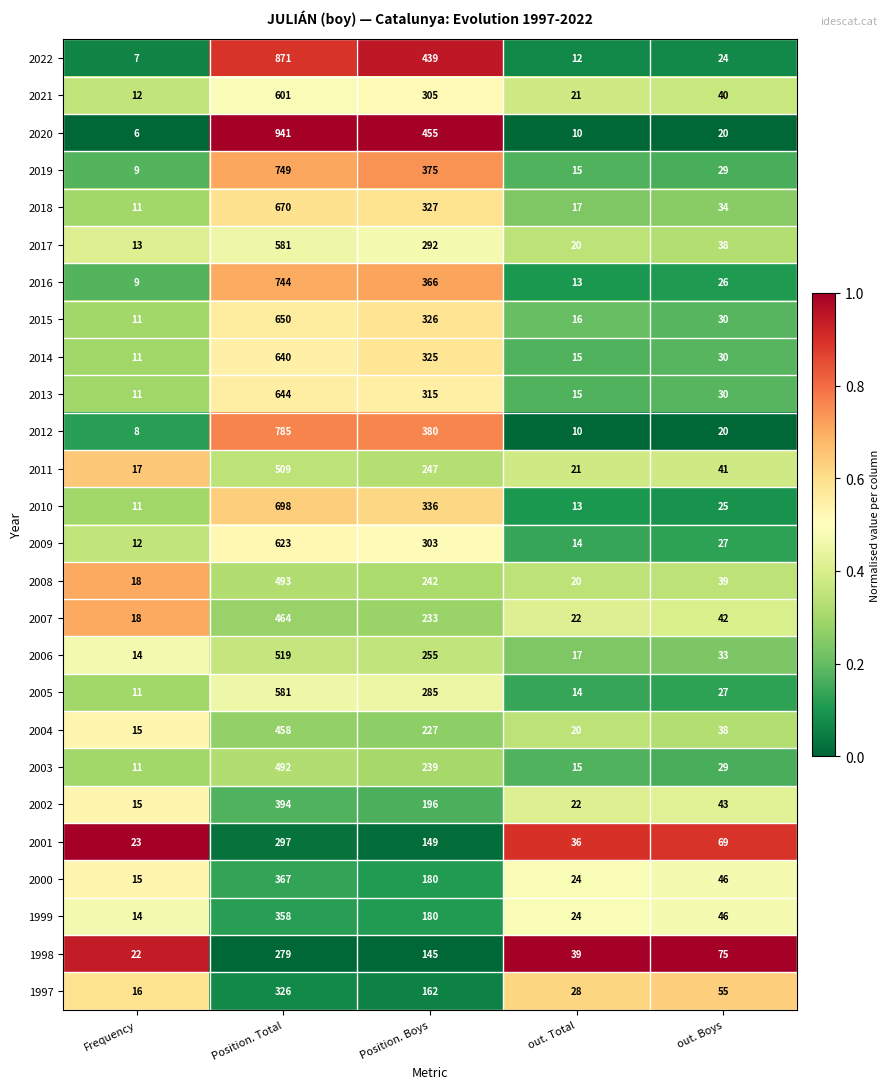

At which label does 2003 reach its peak?

Position. Total